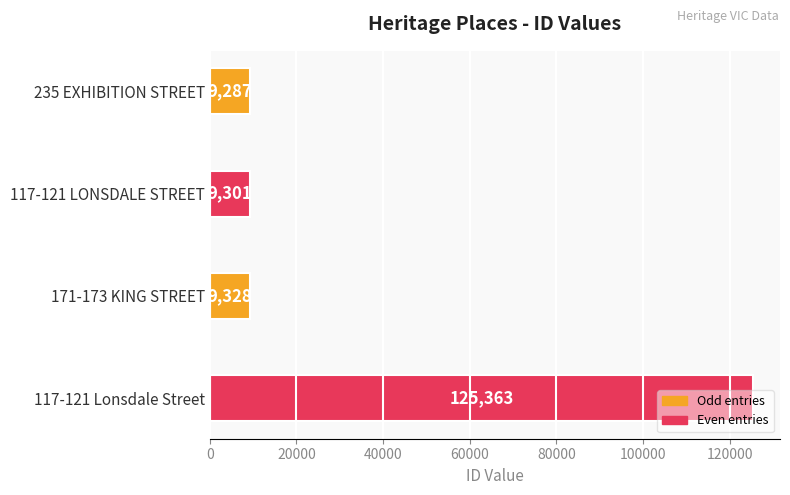

Where is the data nearest to the value 67325?

171-173 KING STREET